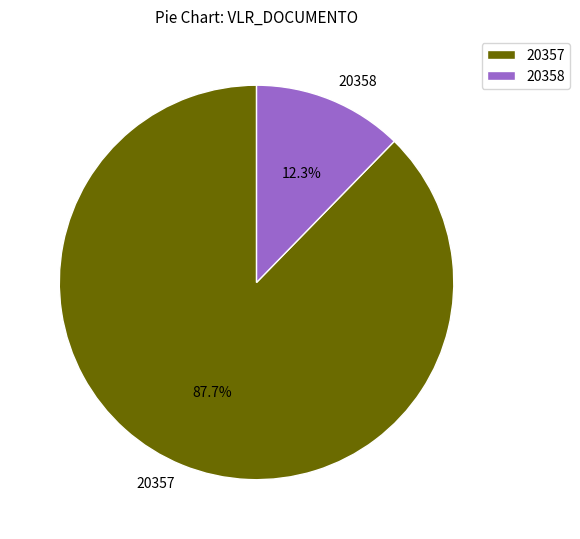

Which category accounts for the majority?

20357